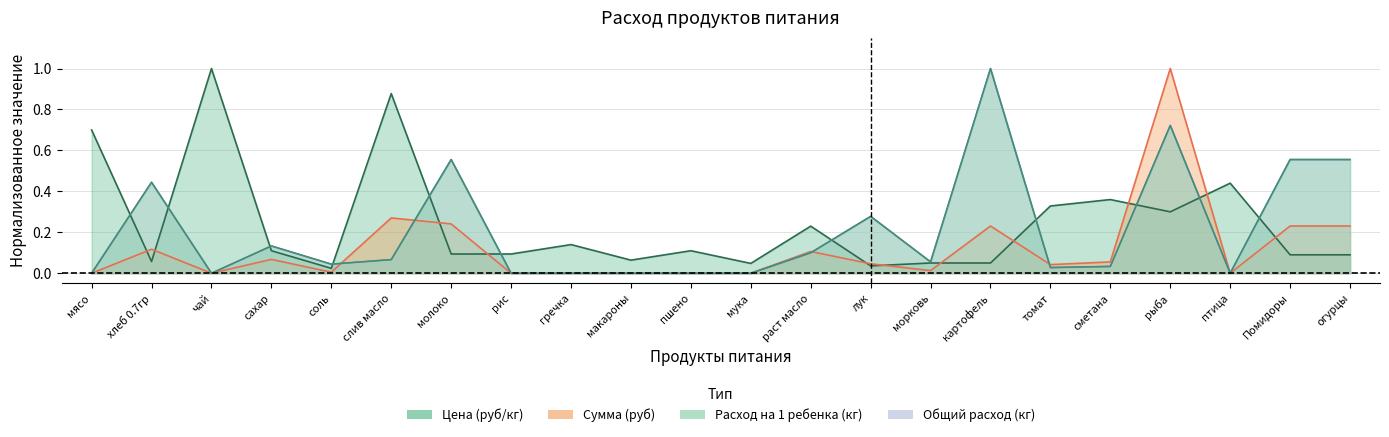

What is the difference between the highest and lowest values at сметана?

0.3